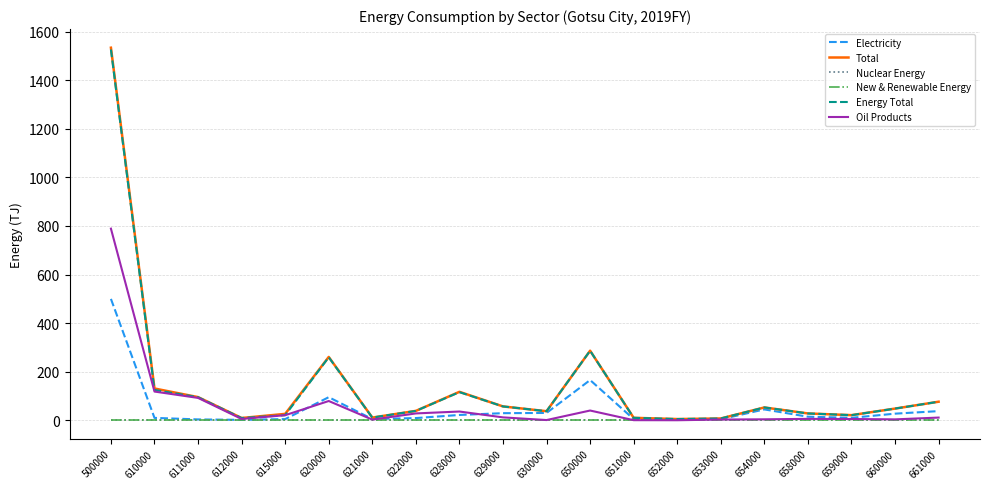

Is this an area chart (filled region under the line)?

No